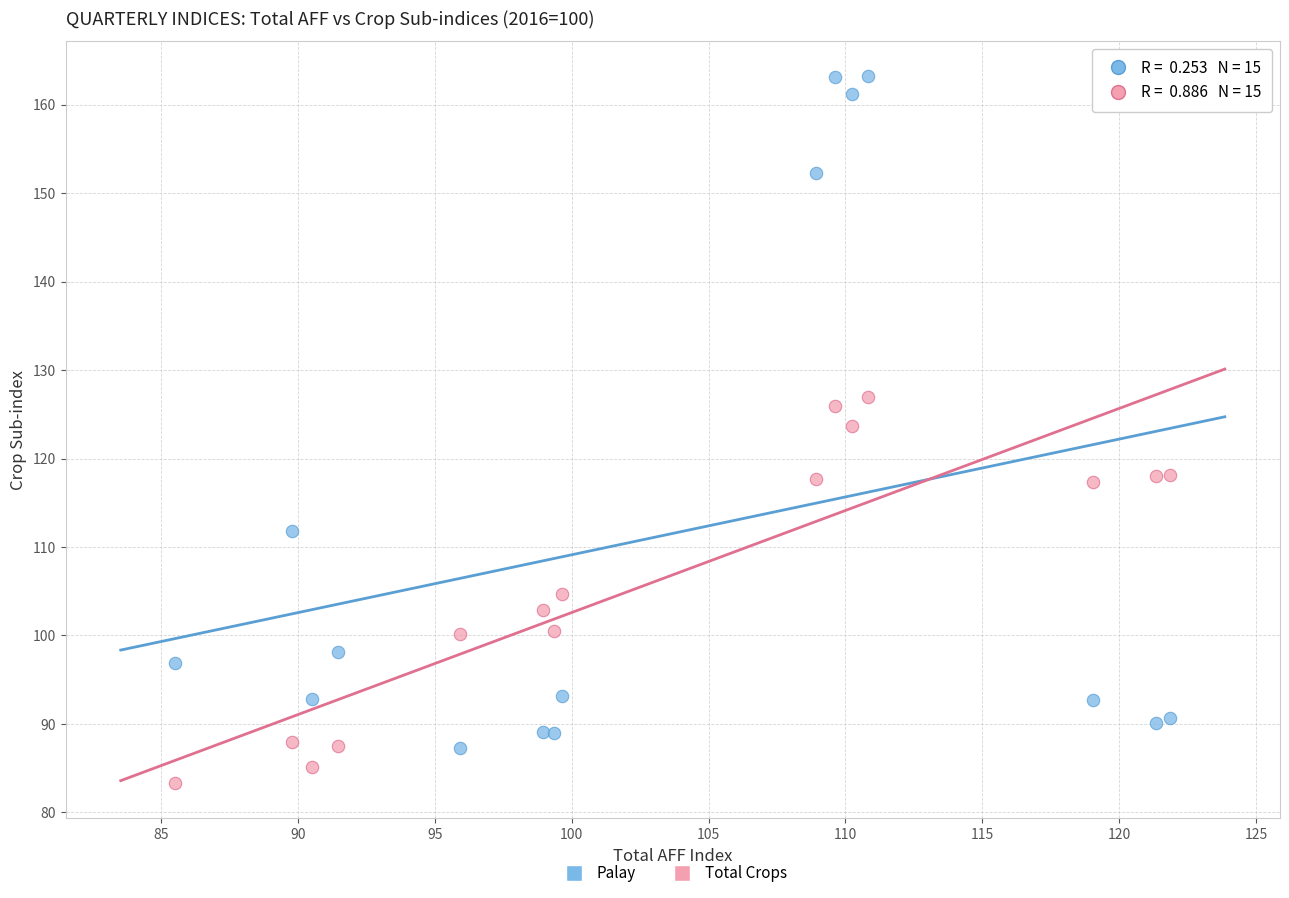

What is the X range (max minus min) for the scatter plot?

36.3